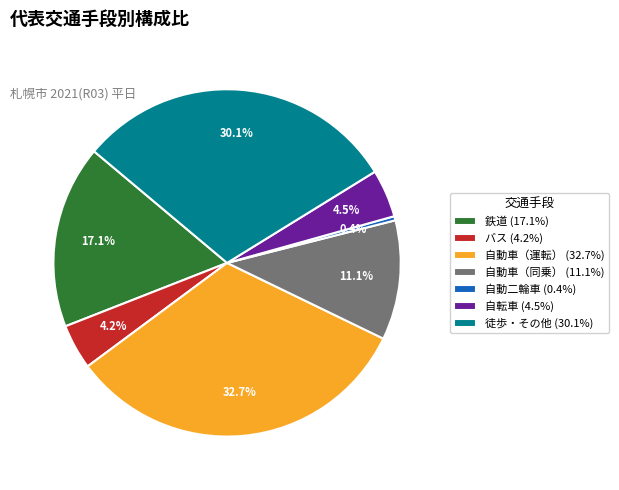

The 自動車（同乗） slice represents 11% of the pie. True or false?

True